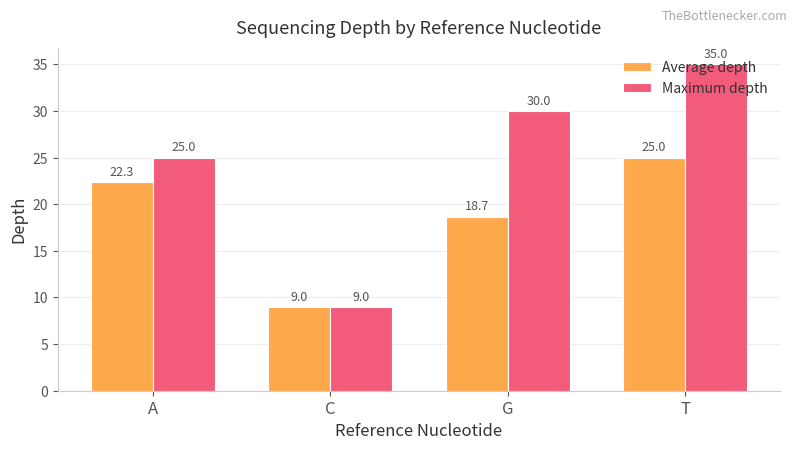

At which category is the sum across all series the highest?

T